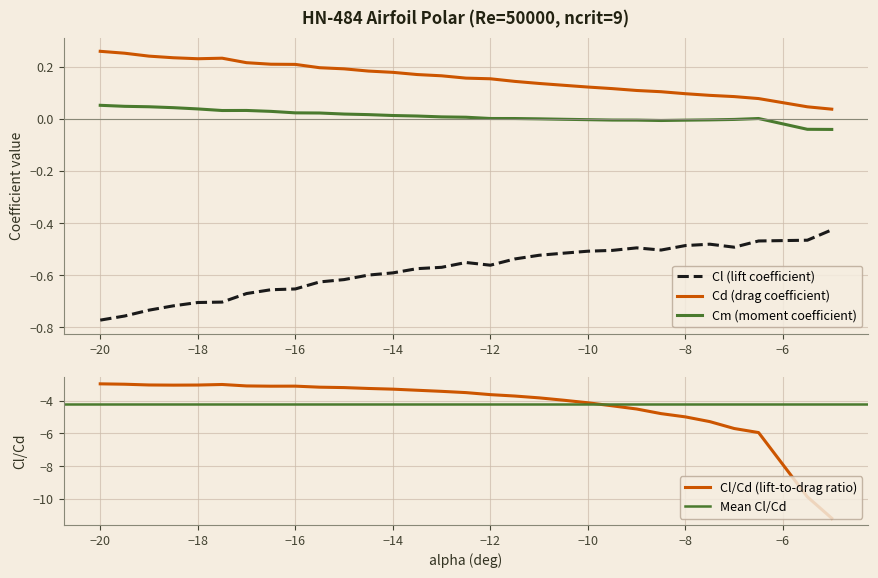

Which category has the lowest value across all series?

-20